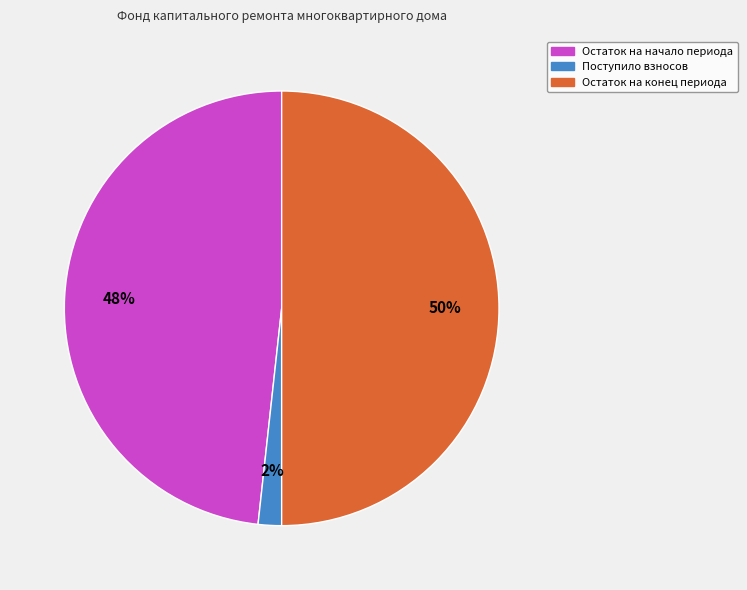

To the nearest percent, what is the difference between the largest and smallest slice percentages?

48%